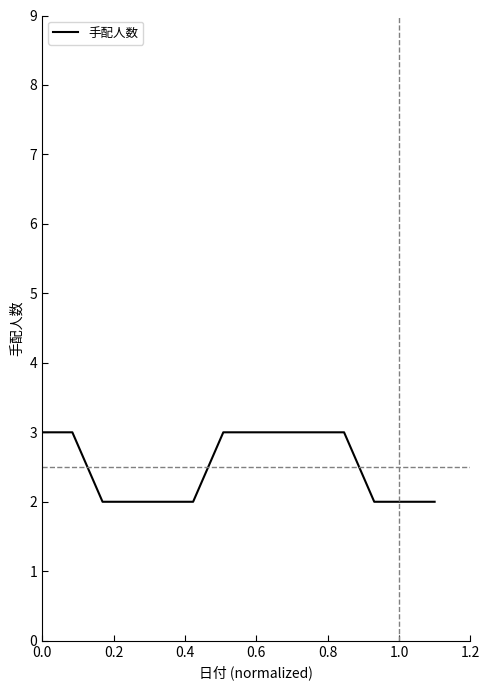

What is the maximum value shown in the chart?

3